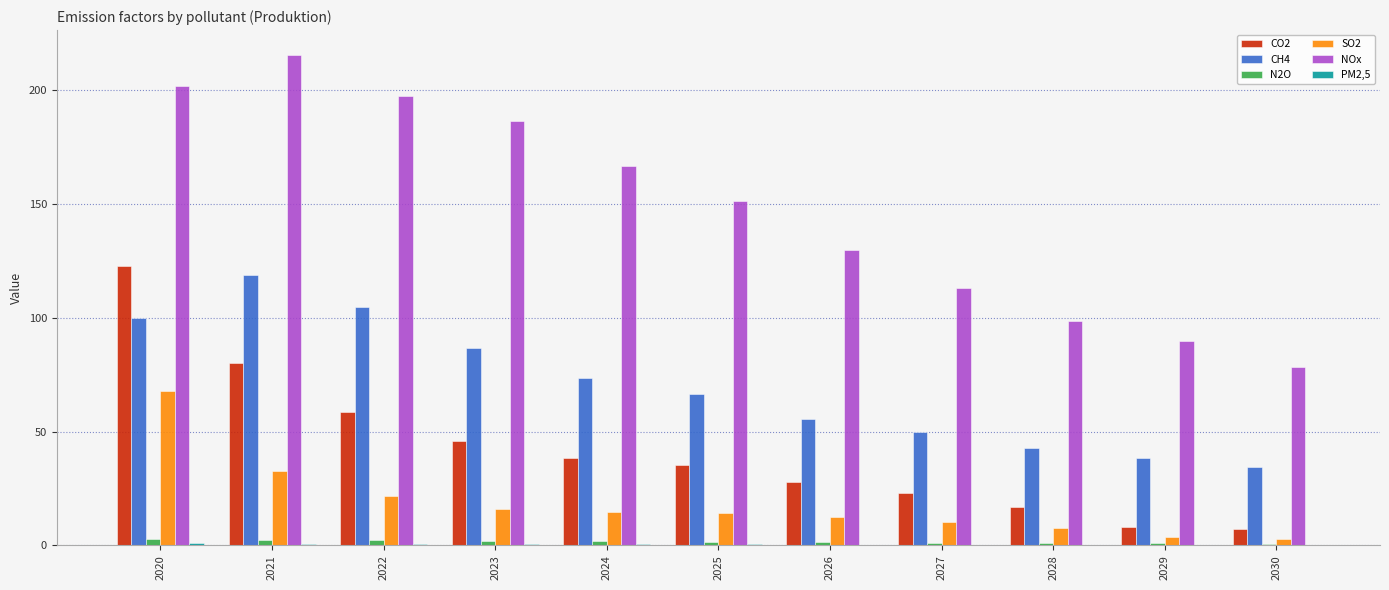

Which label corresponds to the largest value in the chart?

2021